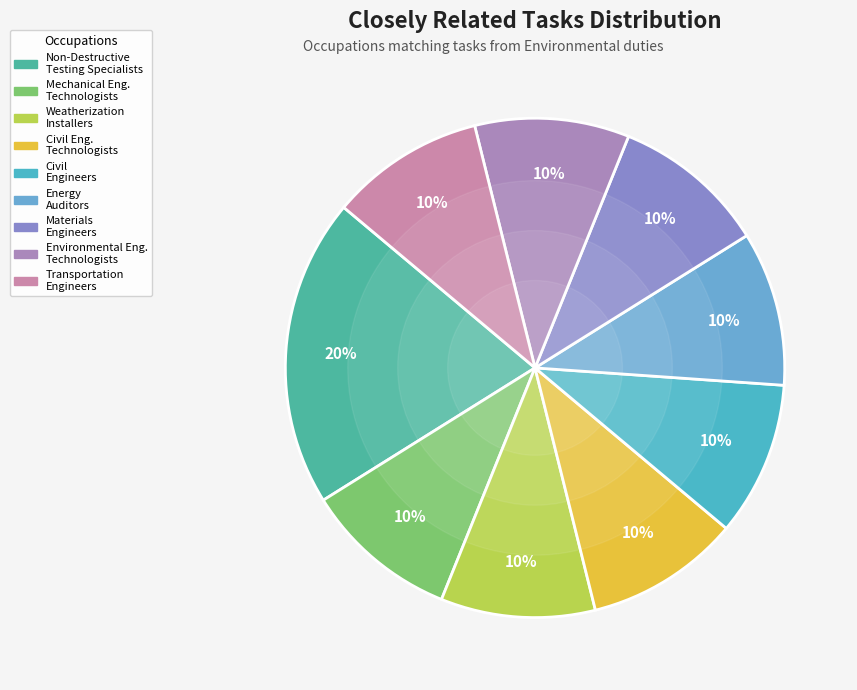

How many segments does this pie chart have?

9